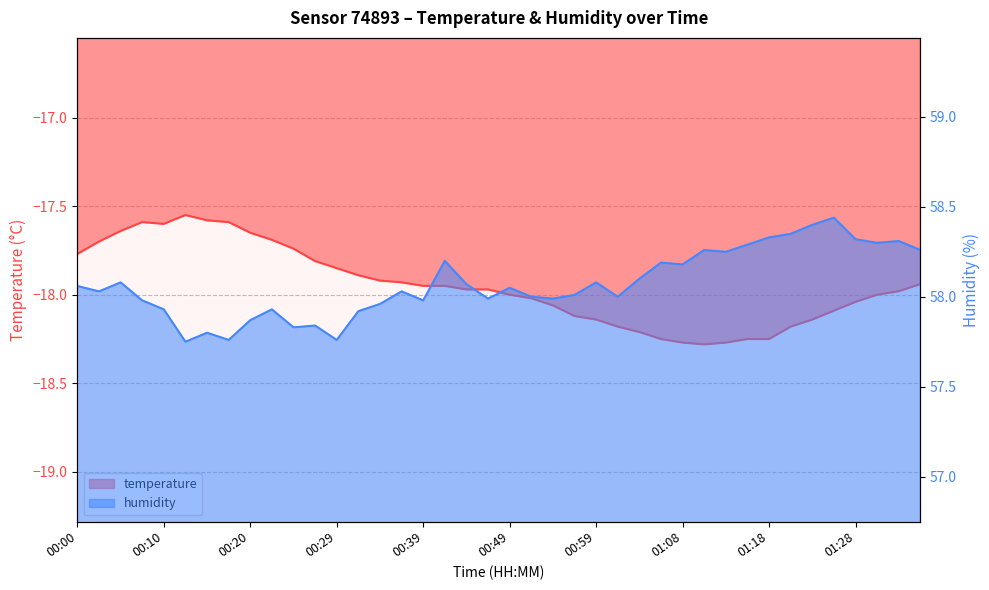

At which label is humidity closest to 58?

00:51